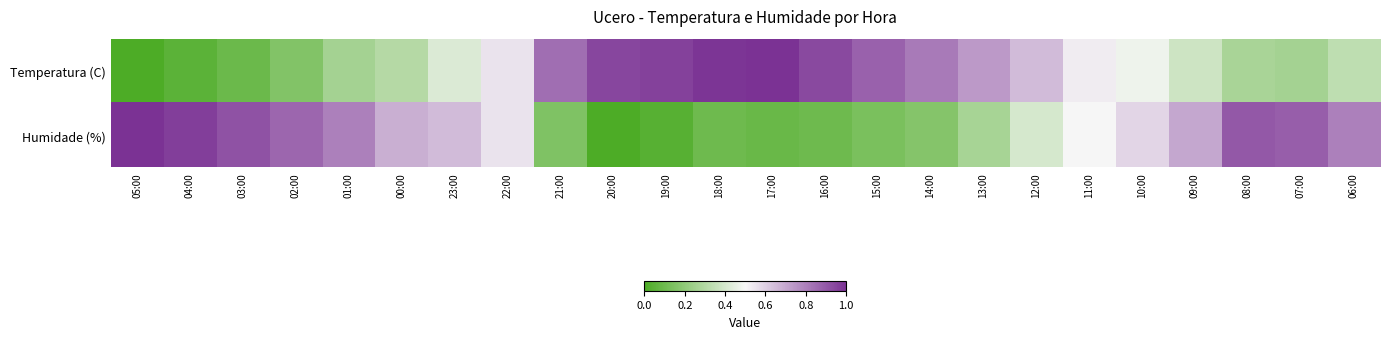

Between 21:00 and 15:00, which series saw the biggest shift?

Temperatura (C)